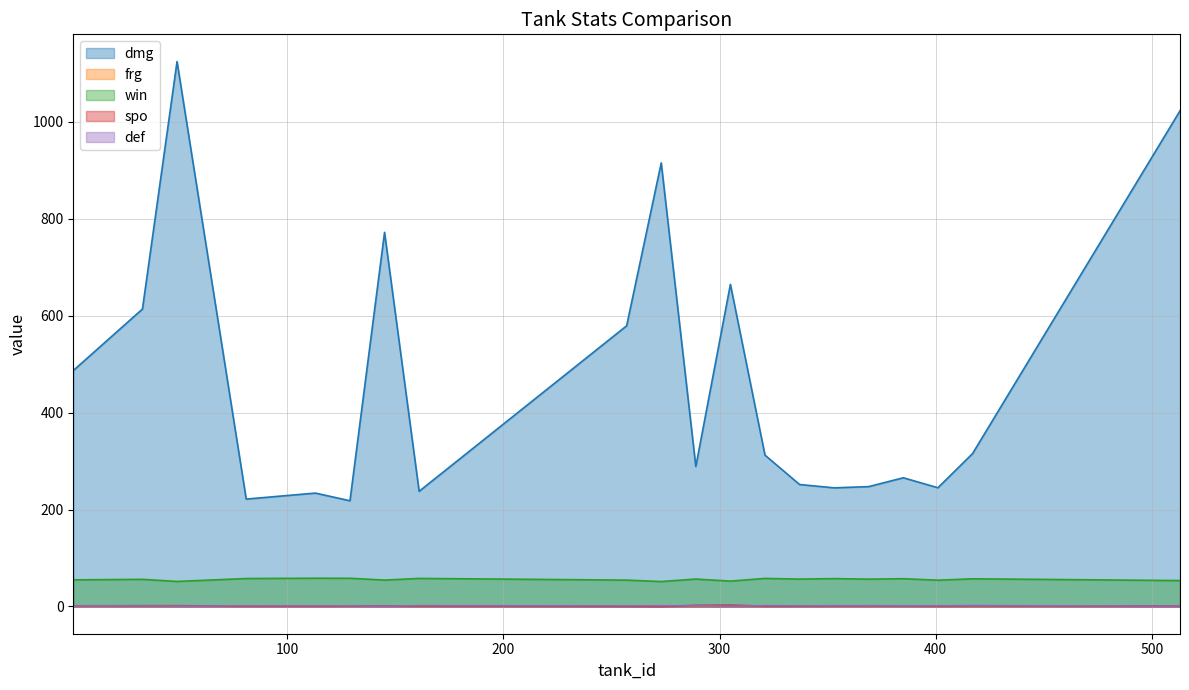

Where do frg and spo first cross each other?

49 and 81